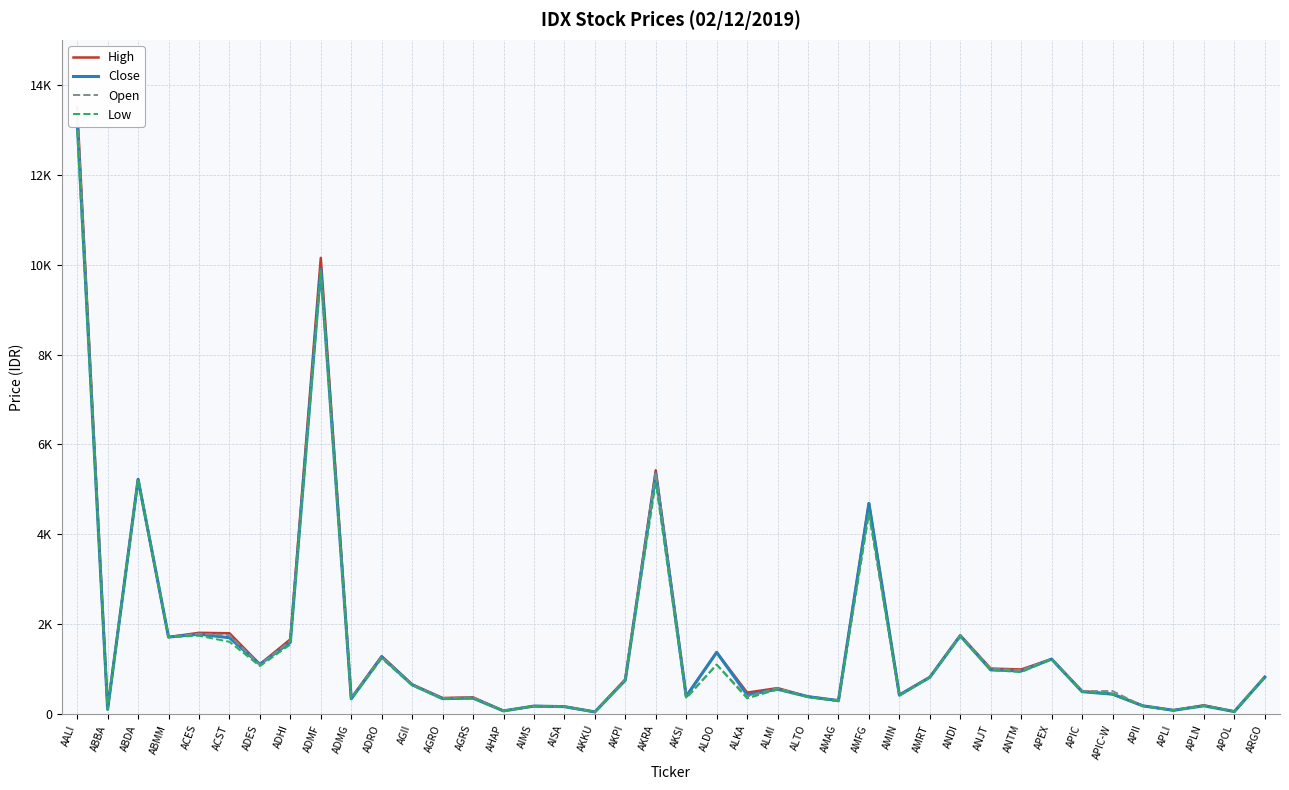

In Open, how many points are lower than both neighbors (excluding endpoints)?

14